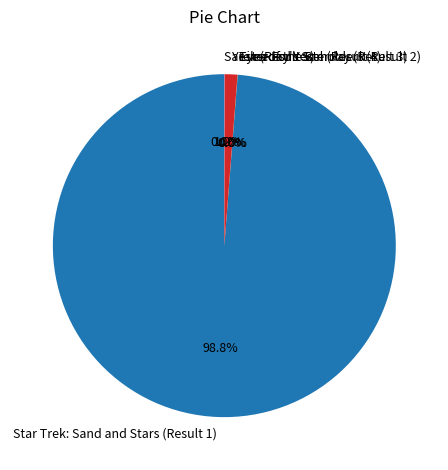

Does Yesterday's Son (Result 4) represent more than half of the total?

No